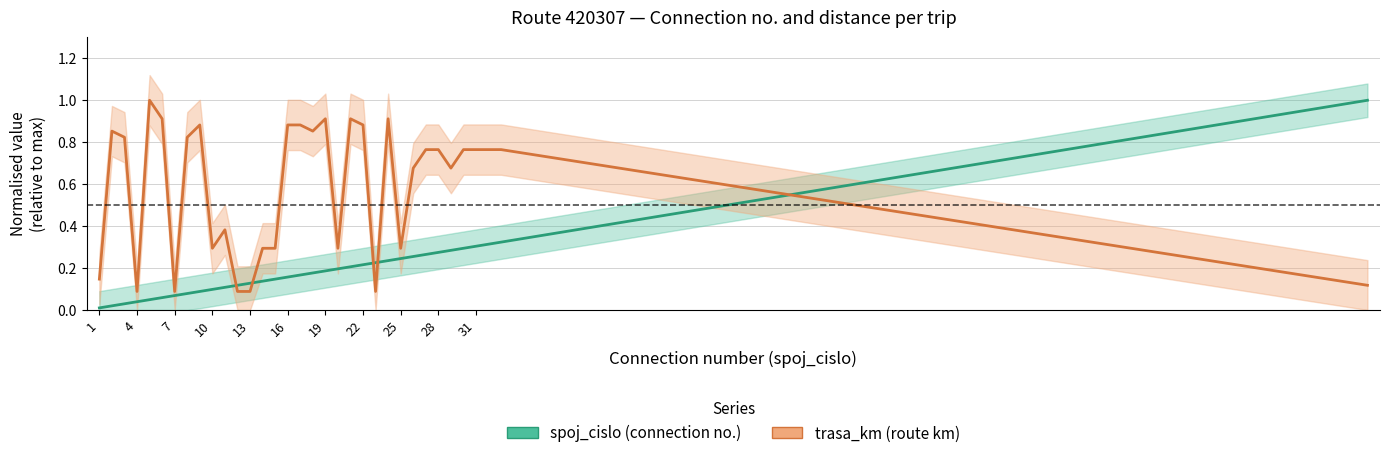

Is it true that trasa_km equals 1.1 at 29?

False